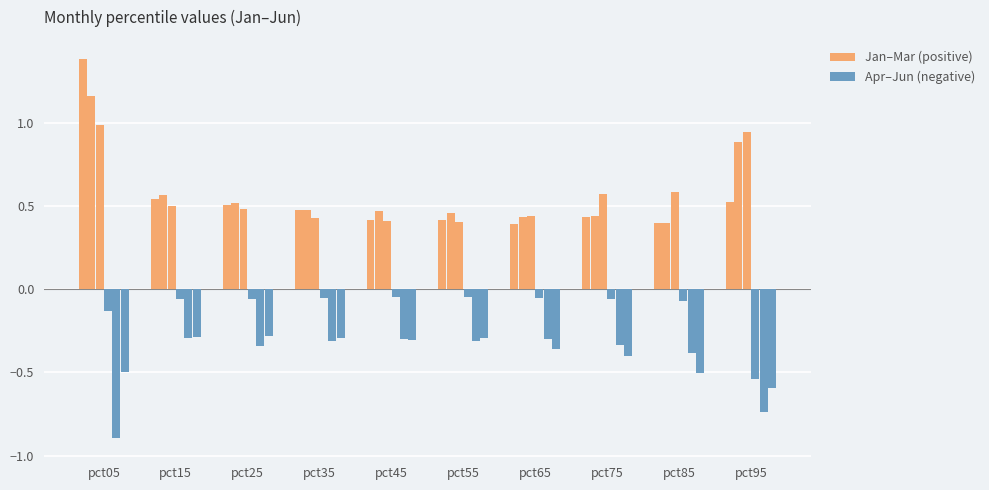

Rank the categories by Apr value from highest to lowest.

pct55, pct45, pct35, pct65, pct25, pct15, pct75, pct85, pct05, pct95